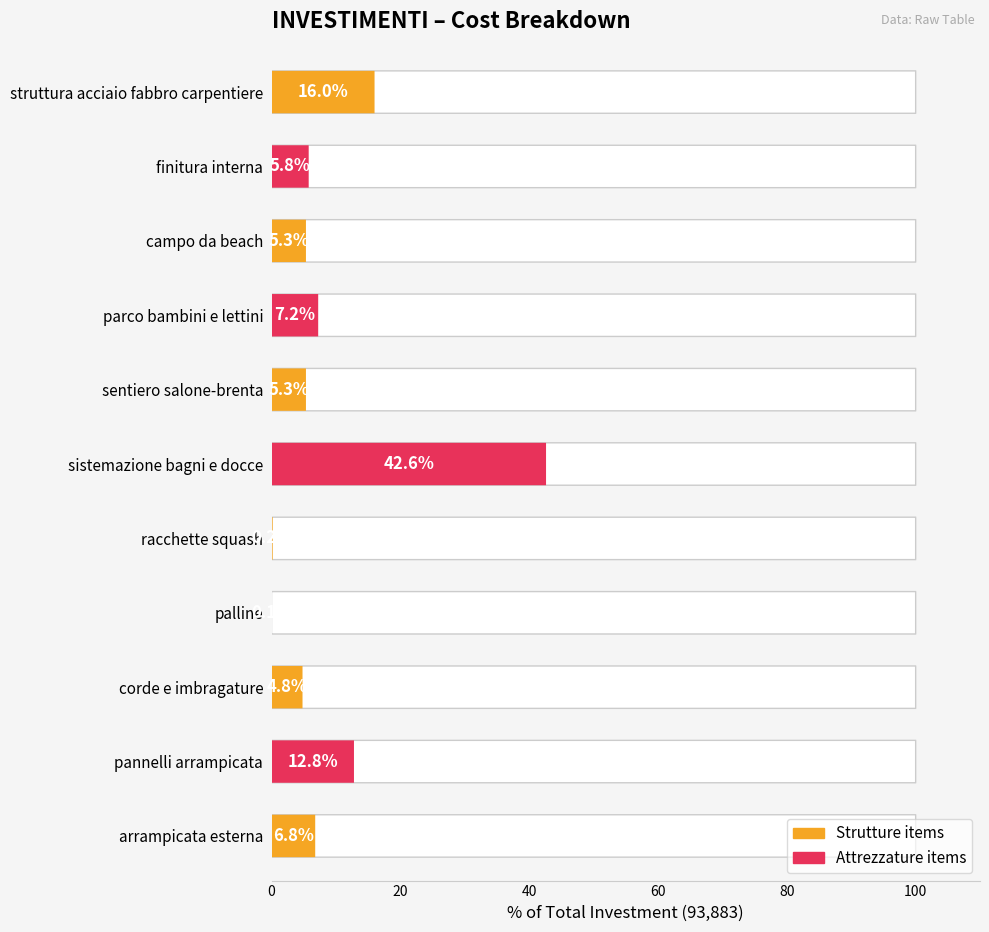

True or false: the data shows 22281 at struttura acciaio fabbro carpentiere.

False